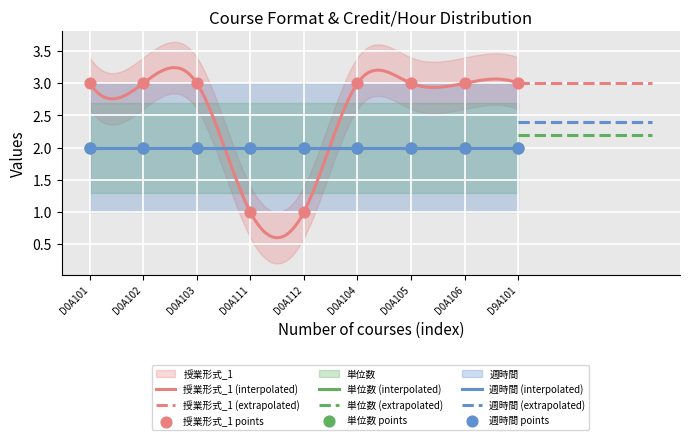

At how many categories does at least one series exceed 2?

7